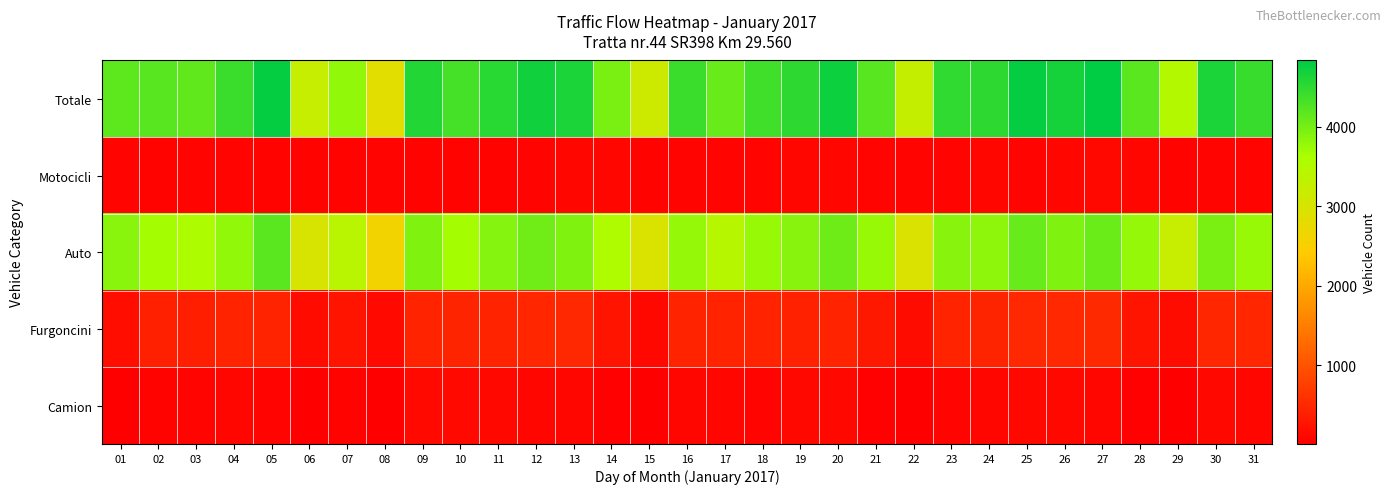

What is the total value across all series at 20?

9419